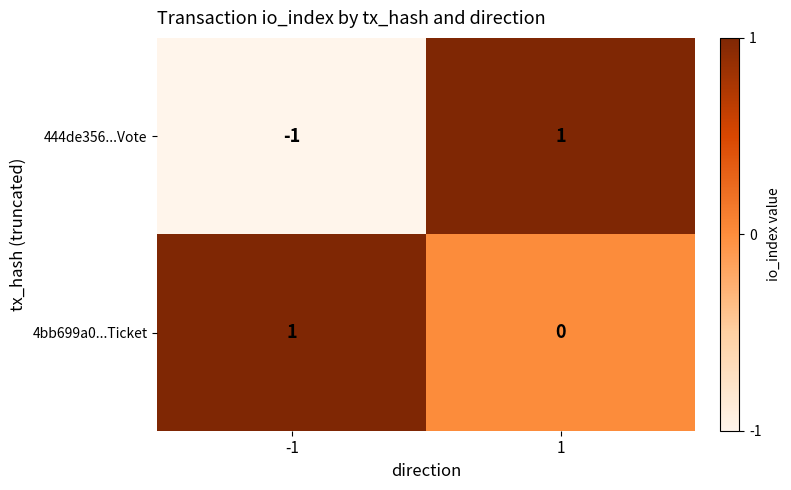

At which category is the sum across all series the highest?

1